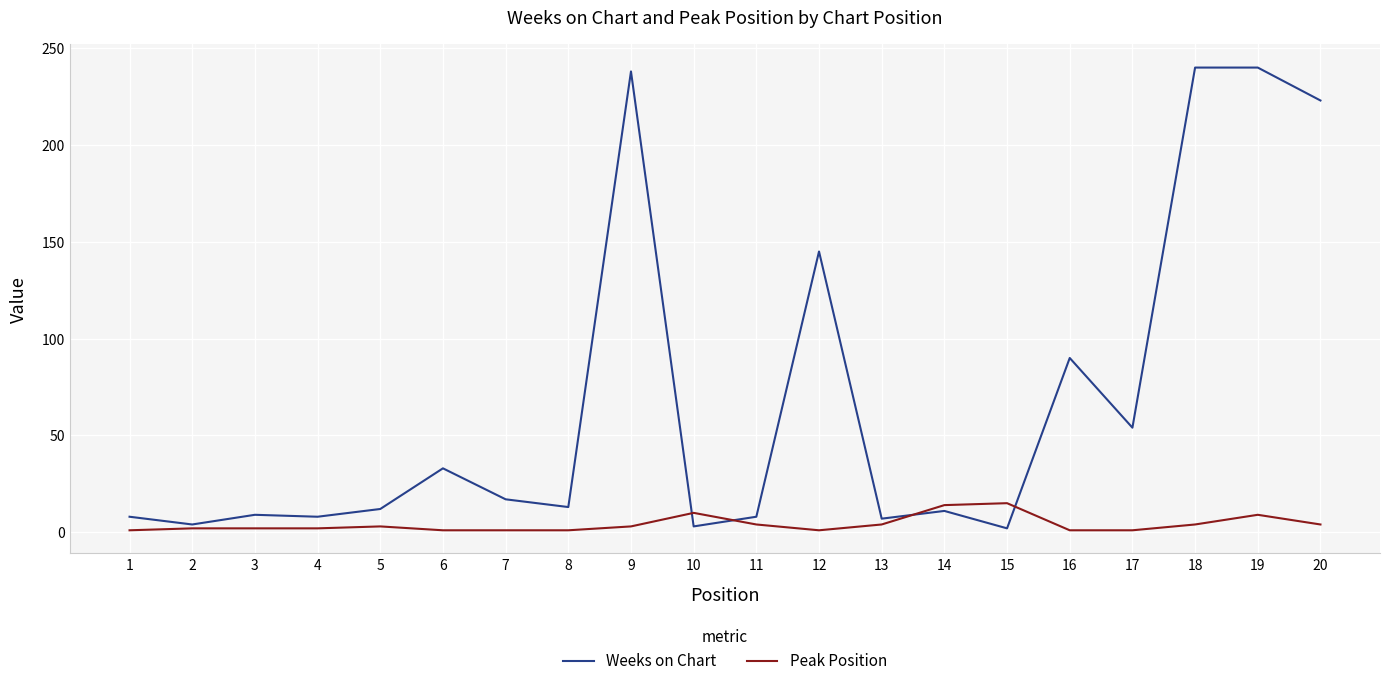

At how many categories does at least one series exceed 62?

6